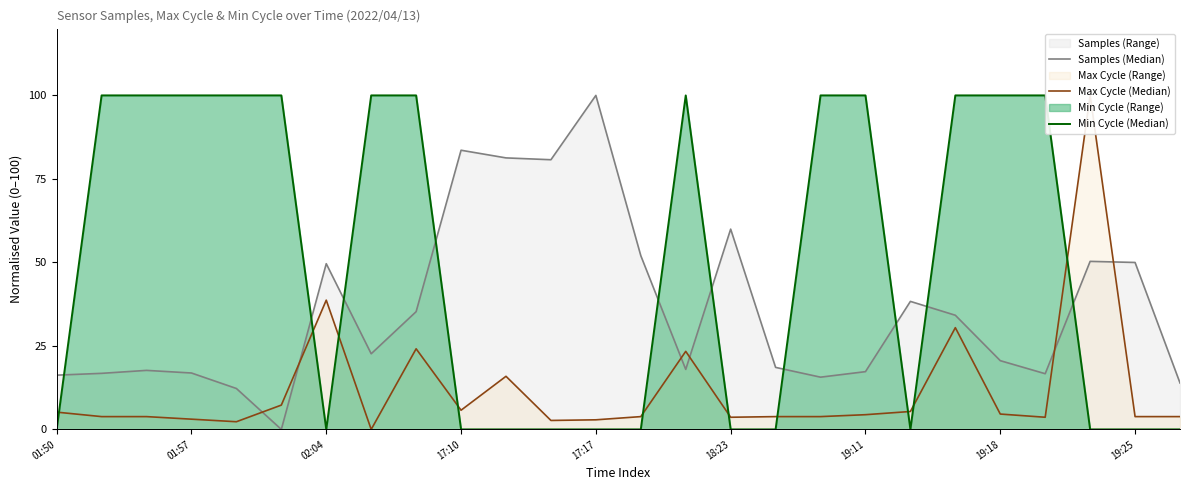

True or false: Samples (Median) has a value of 18.7 at 19.

False